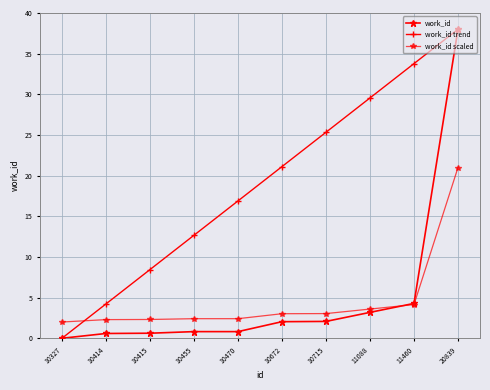

What is the value of the work_id scaled point at the 1st from the left?

2.0